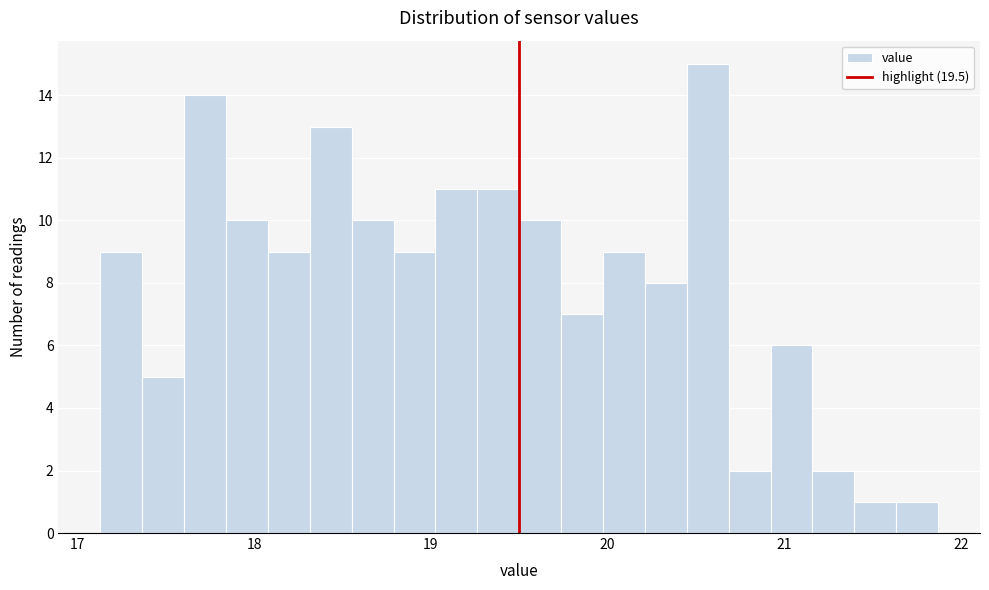

Around what value on the x-axis is the tallest bar? Give the approximate position of its centre, as read against the axis.

20.6